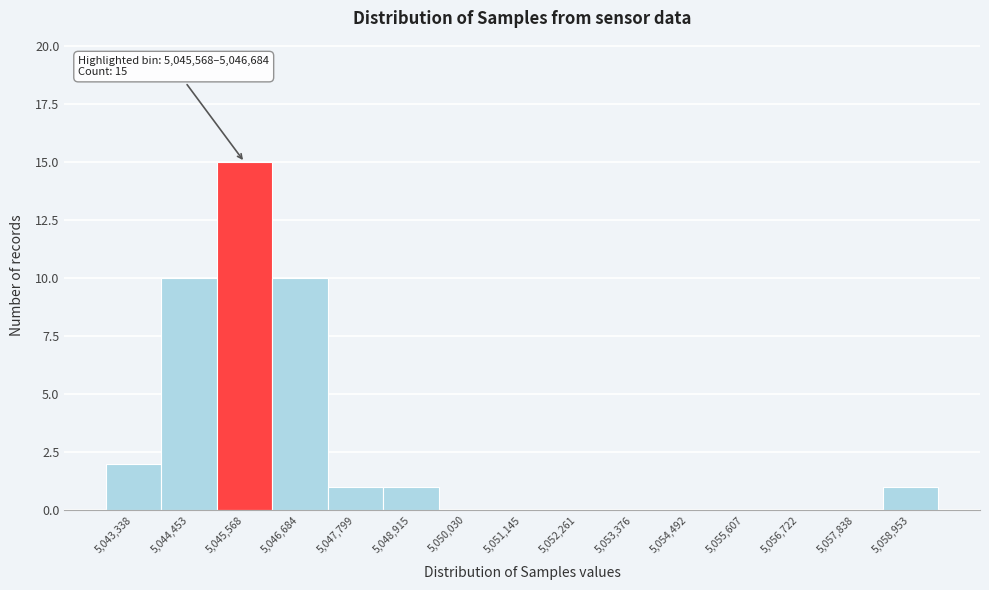

Reading left to right, transcribe all the data shown in this chart.

5,043,338=2	5,044,453=10	5,045,568=15	5,046,684=10	5,047,799=1	5,048,915=1	5,050,030=0	5,051,145=0	5,052,261=0	5,053,376=0	5,054,492=0	5,055,607=0	5,056,722=0	5,057,838=0	5,058,953=1